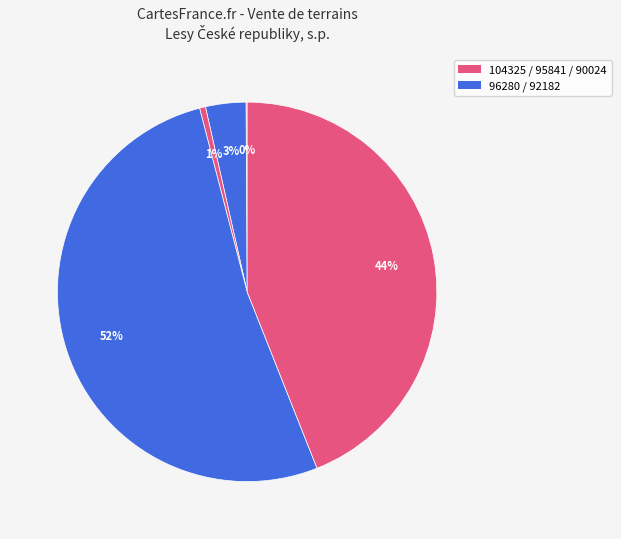

Rank the categories by value from highest to lowest.

92182, 90024, 96280, 95841, 104325